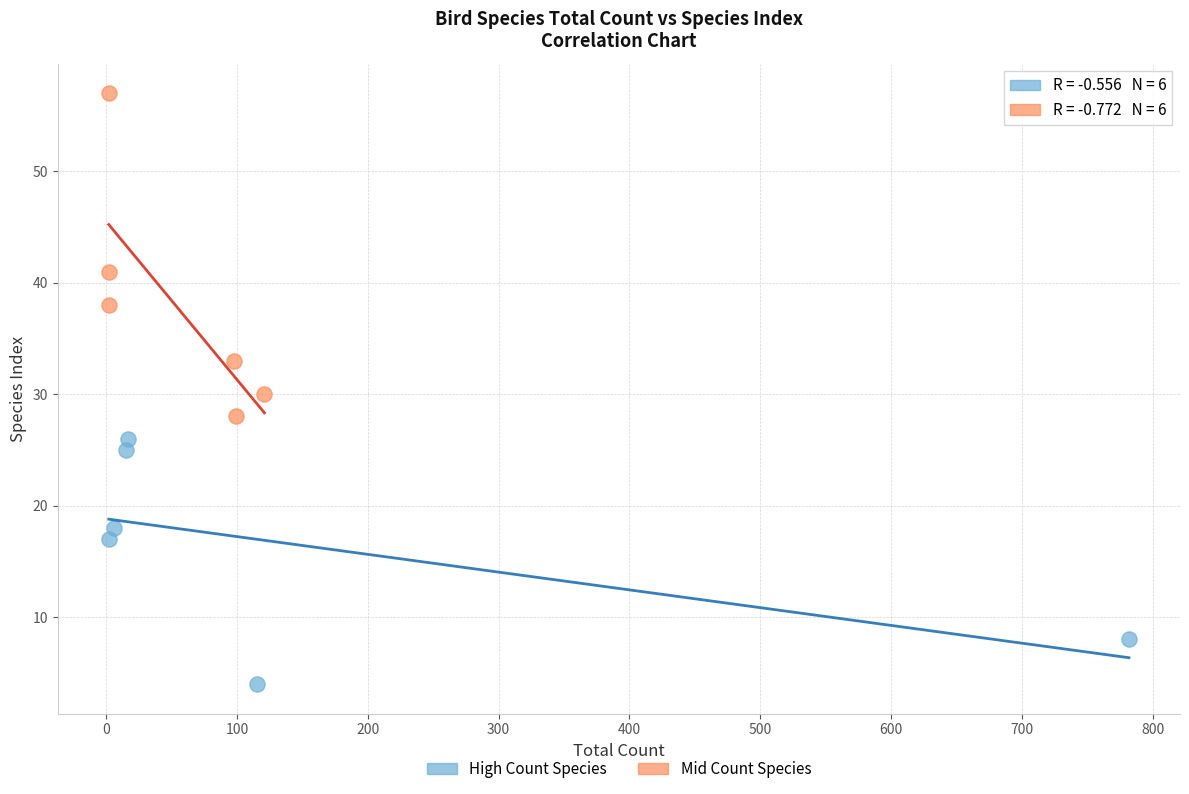

Which series has the widest spread of Y values?

Mid Count Species